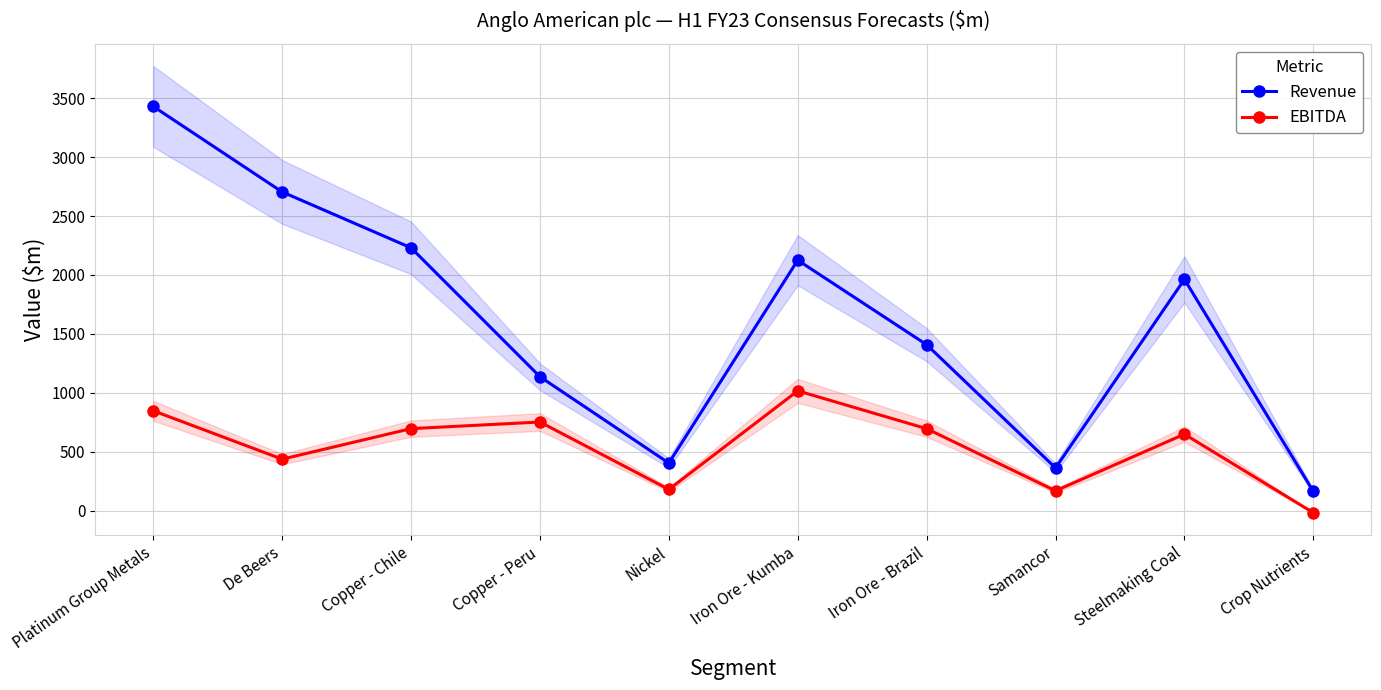

Reading right to left, list all the values displayed in this chart.

Revenue: Crop Nutrients=162.6	Steelmaking Coal=1962.6	Samancor=361.9	Iron Ore - Brazil=1408.0	Iron Ore - Kumba=2125.3	Nickel=402.8	Copper - Peru=1136.0	Copper - Chile=2230.1	De Beers=2704.9	Platinum Group Metals=3430.6
EBITDA: Crop Nutrients=-18.6	Steelmaking Coal=648.4	Samancor=167.5	Iron Ore - Brazil=695.0	Iron Ore - Kumba=1016.1	Nickel=179.2	Copper - Peru=751.6	Copper - Chile=695.4	De Beers=436.2	Platinum Group Metals=846.9